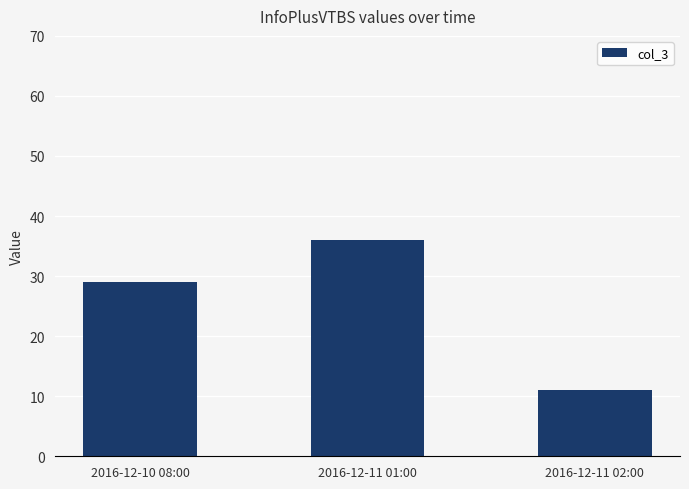

What is the smallest value displayed?

11